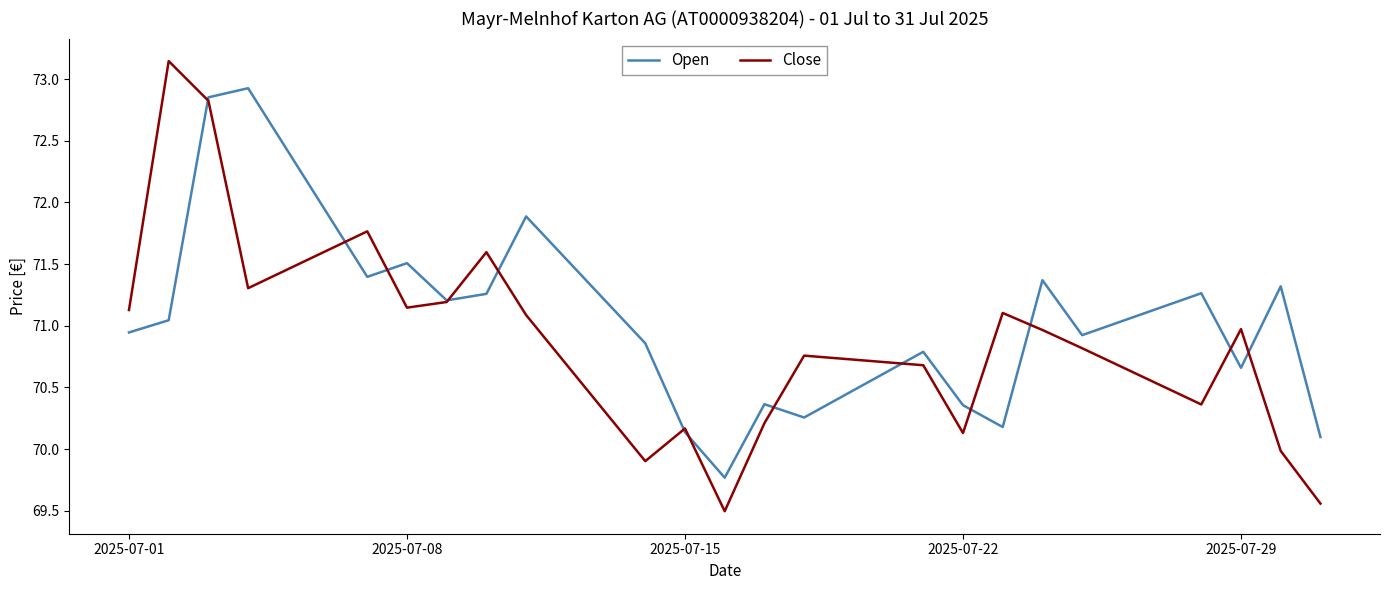

What is the minimum value shown in the chart?

69.5